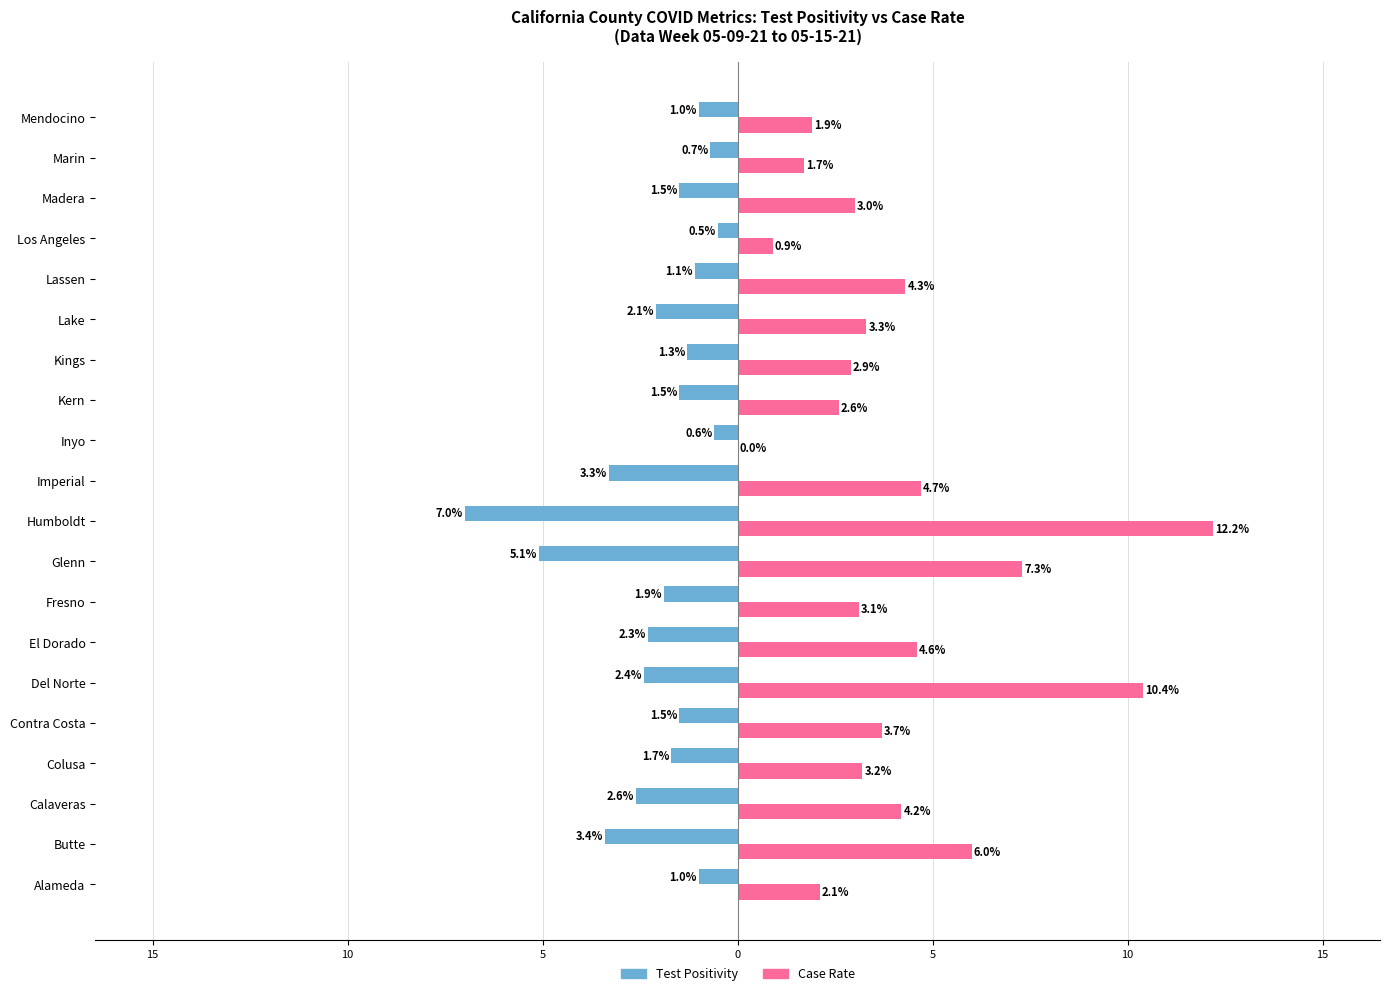

Which series has the largest total across all categories?

Case Rate